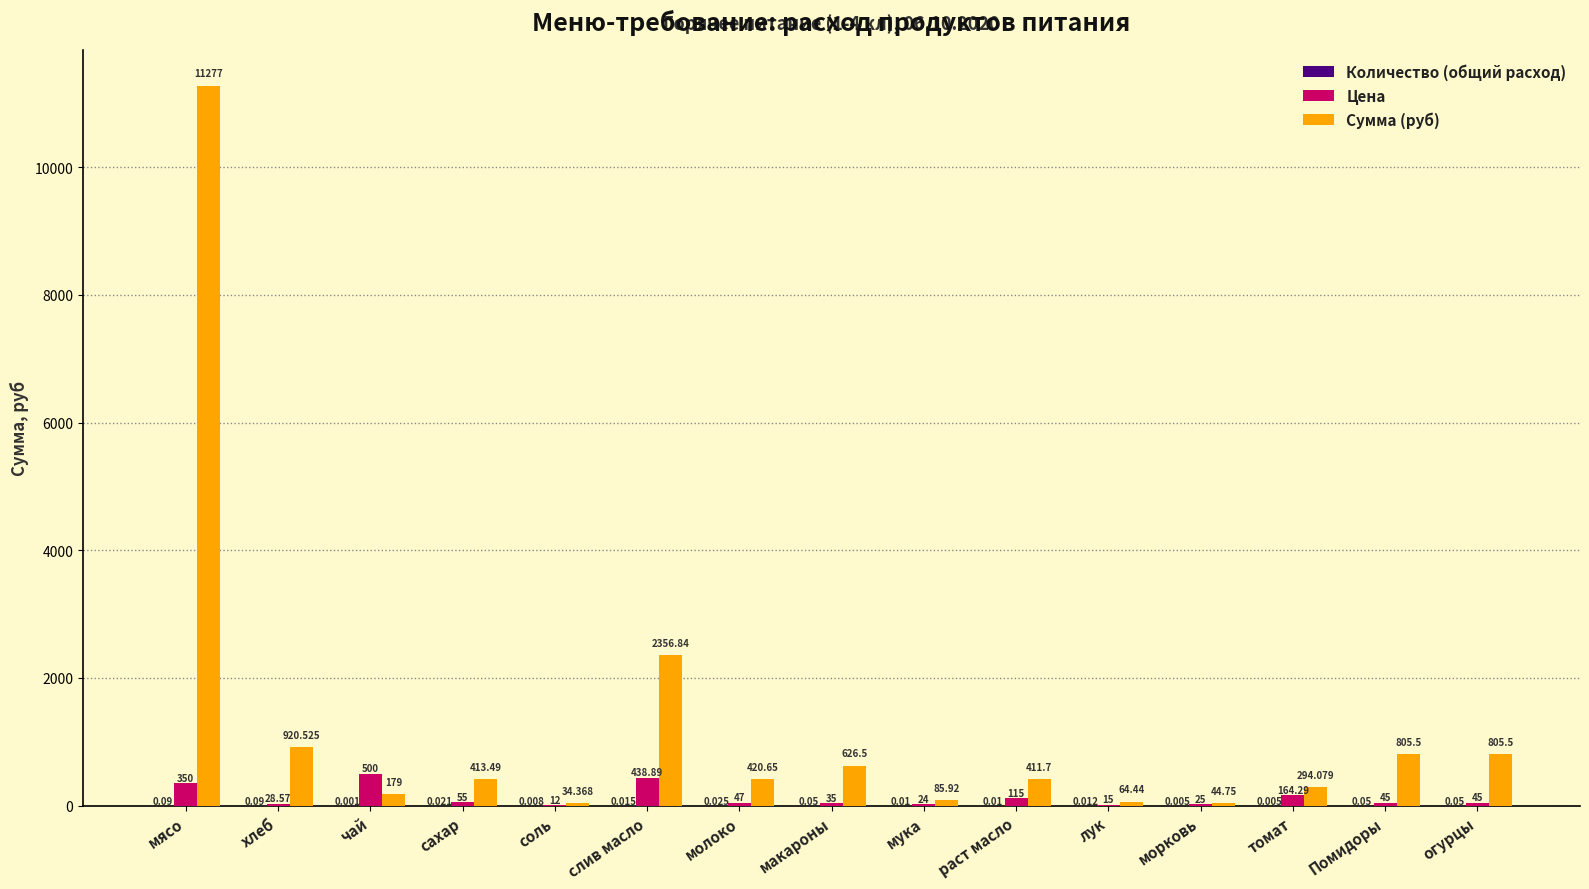

At which label does Сумма (руб) reach its peak?

мясо